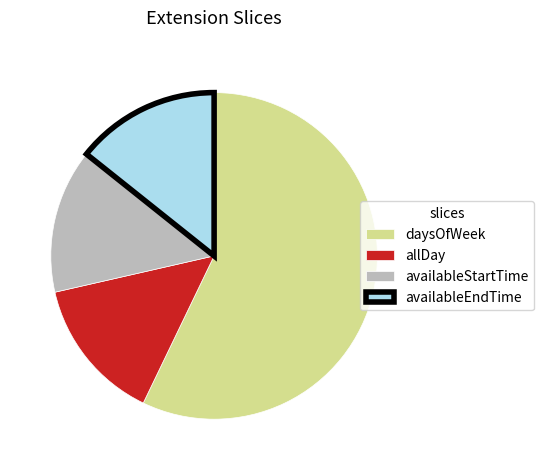

Approximately how many times larger is the value at availableStartTime compared to allDay?

1.0